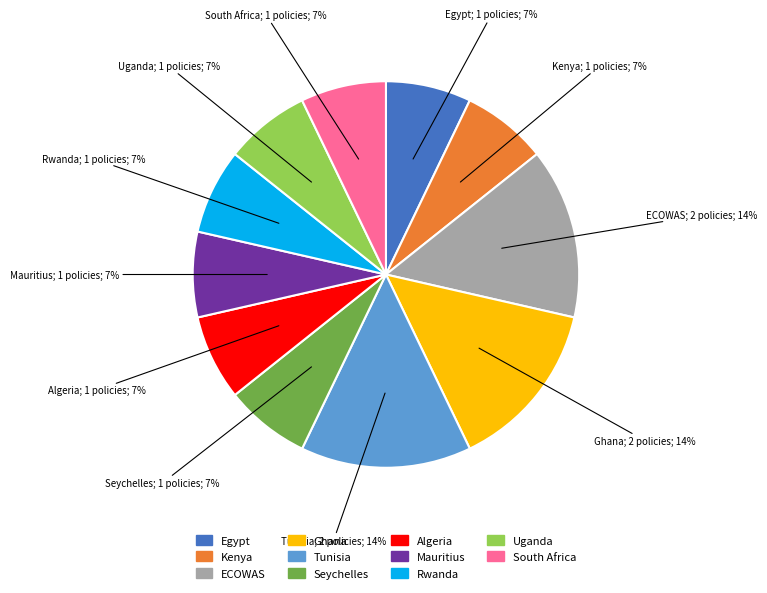

To the nearest percent, what is the difference between the largest and smallest slice percentages?

7%